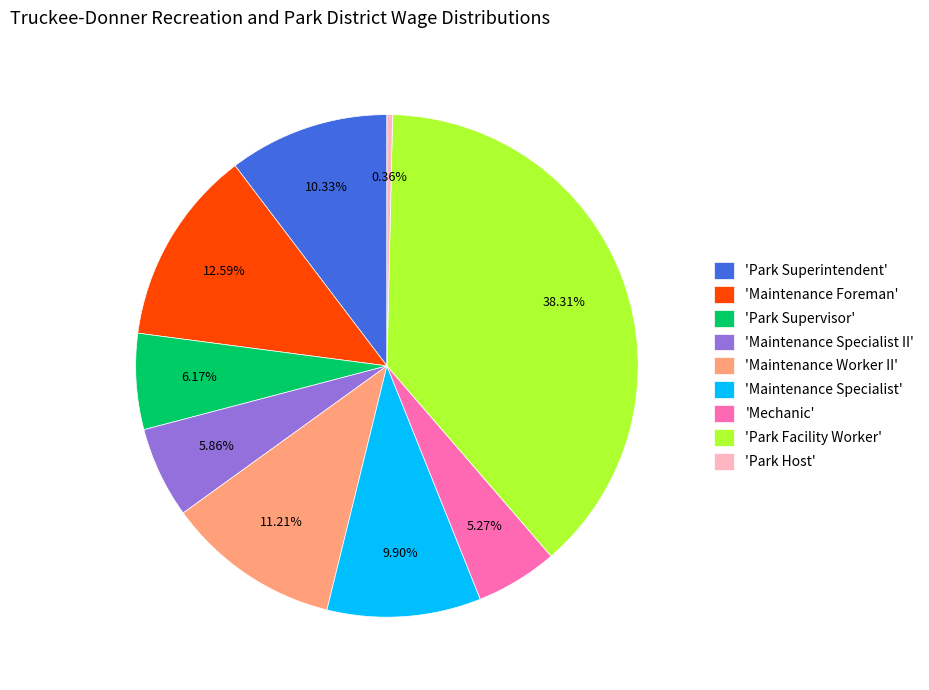

What is the largest slice in the pie chart?

'Park Facility Worker'